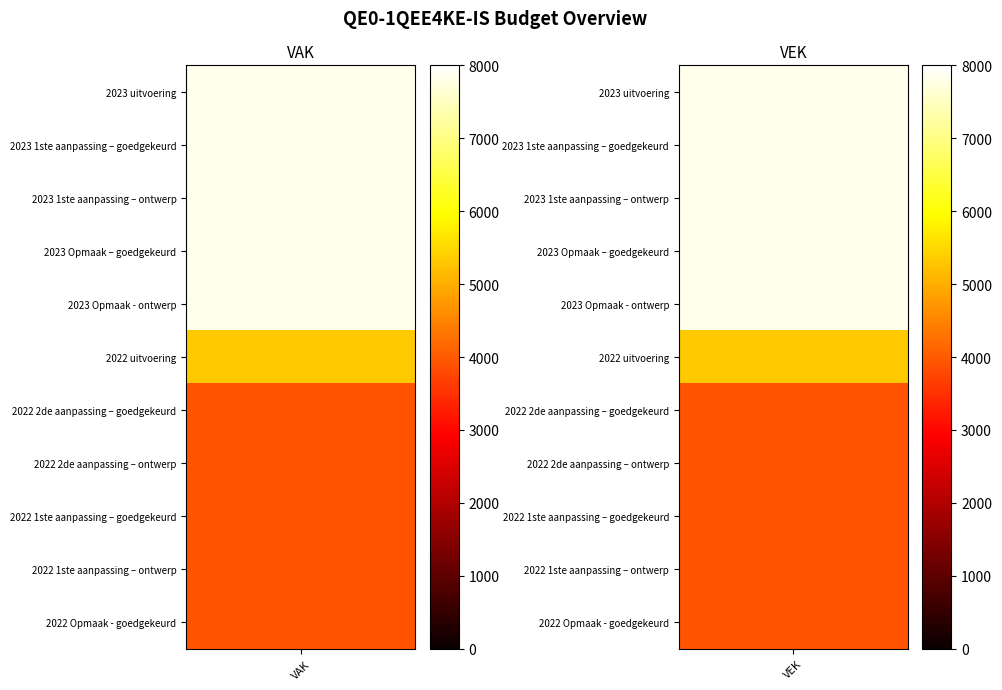

Which series has the widest spread of values?

VAK